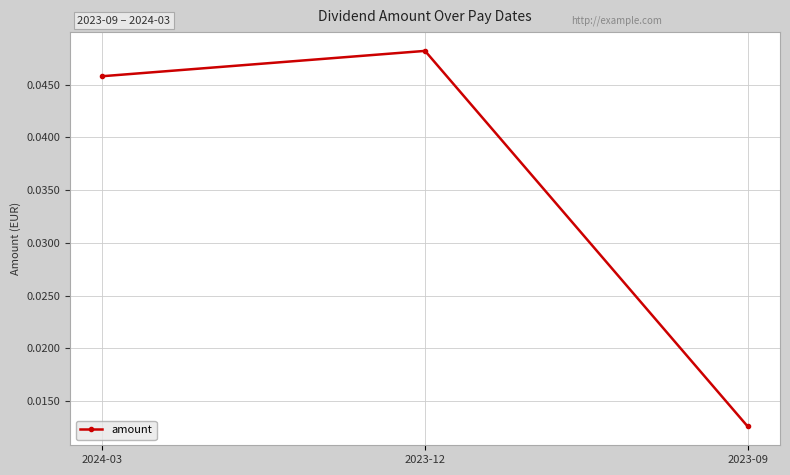

Count the number of data series in this chart.

1